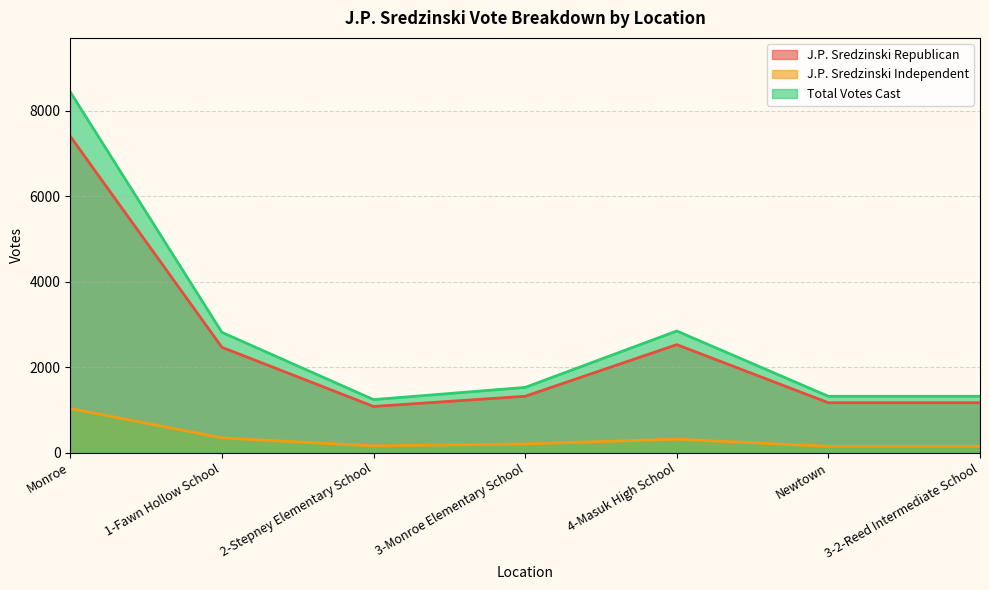

What is the sum of the J.P. Sredzinski Republican values at Newtown and 2-Stepney Elementary School?

2253